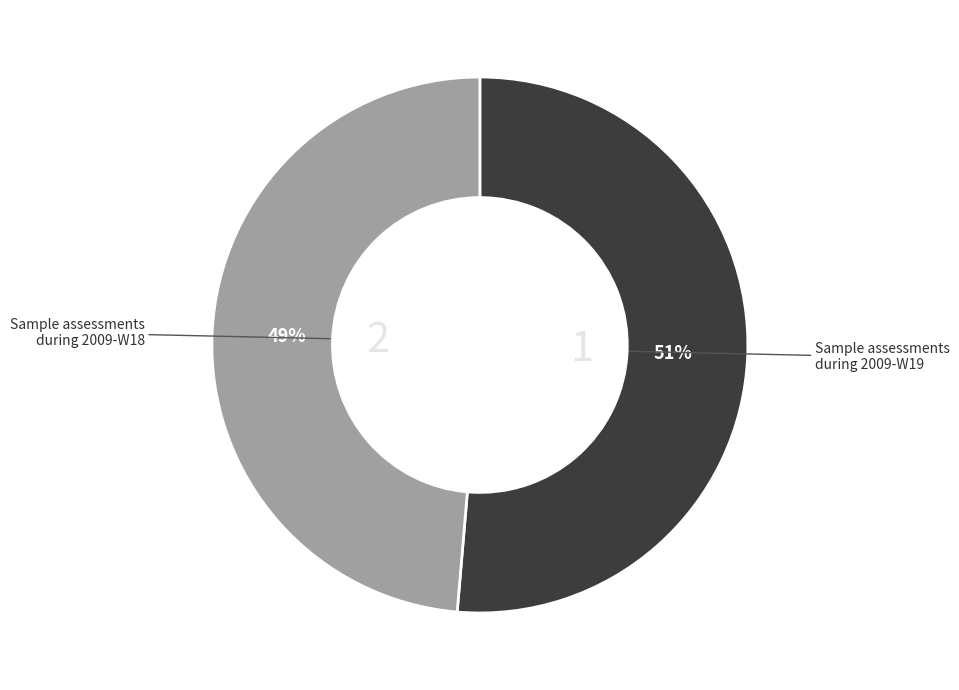

Does Sample assessments during 2009-W19 account for over 50% of the chart?

Yes